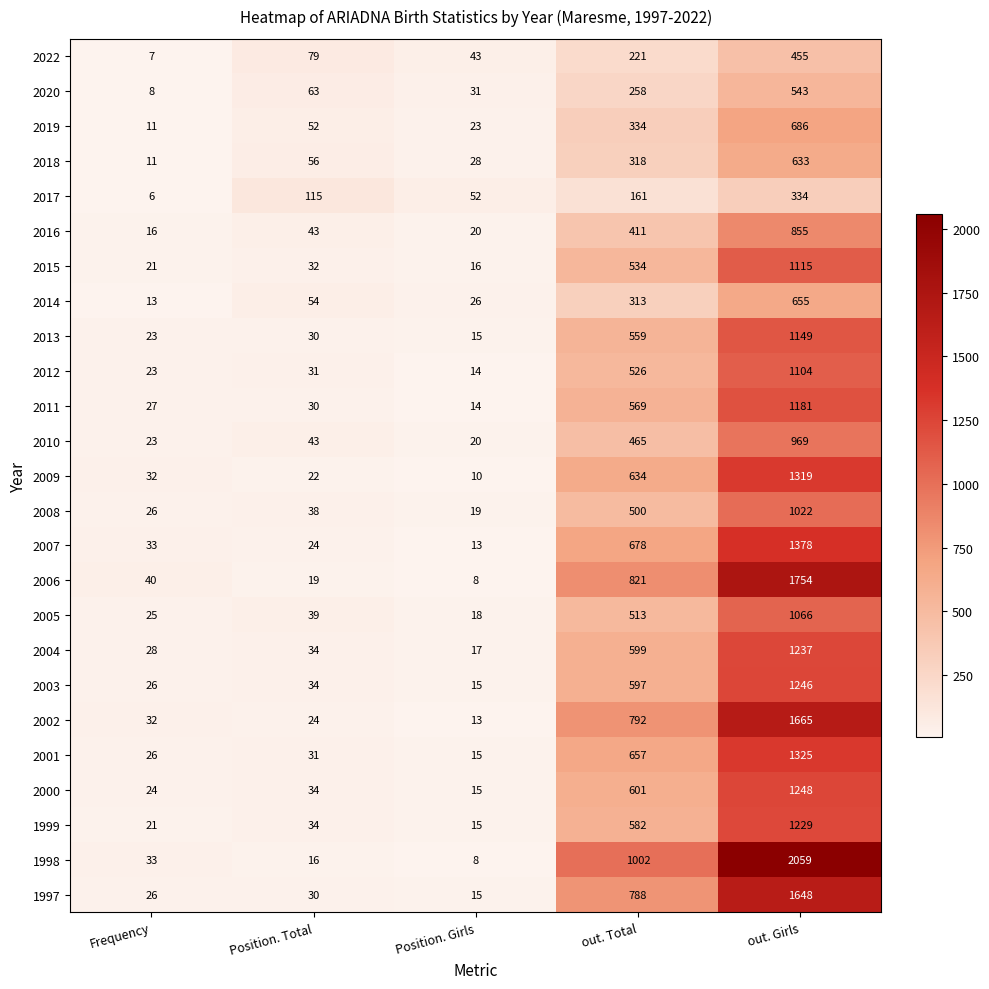

At which category does the chart reach its minimum across all series?

Frequency